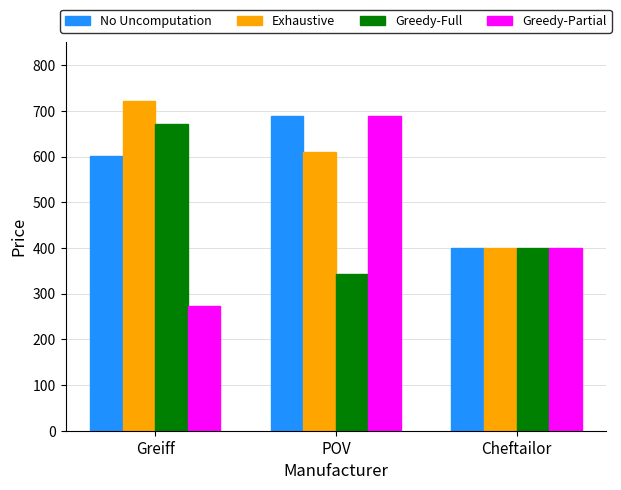

What is the difference between the highest and lowest values at POV?

345